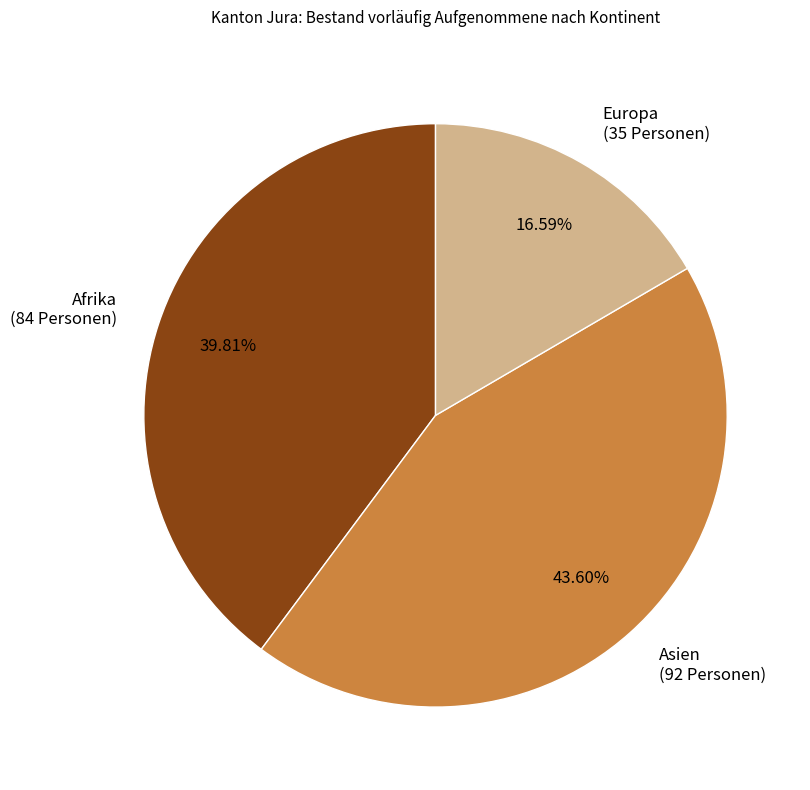

Do Asien (92 Personen) and Europa (35 Personen) together represent more than half of the pie?

Yes